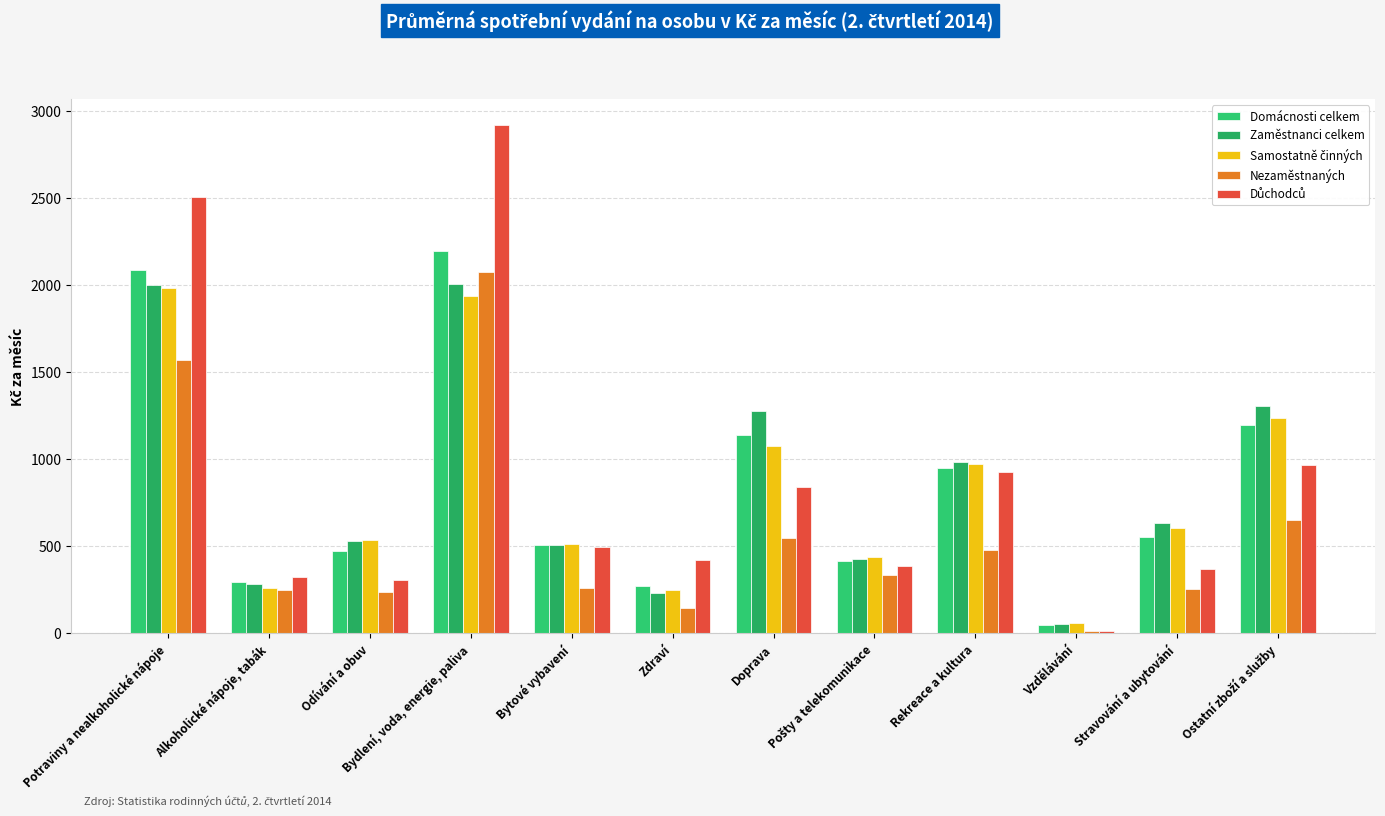

Are the bars horizontal?

No